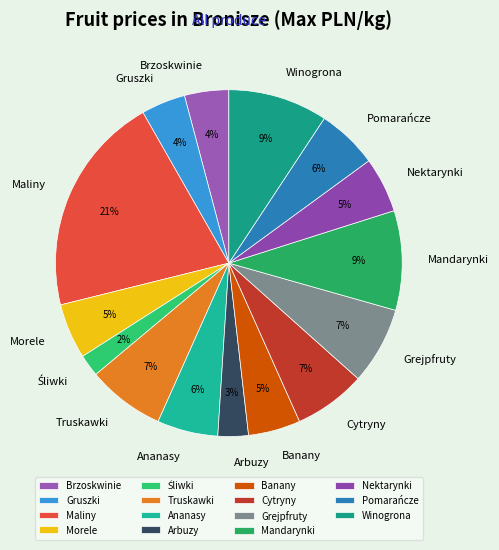

To the nearest percent, what is the difference between the Ananasy and Morele slice percentages?

1%